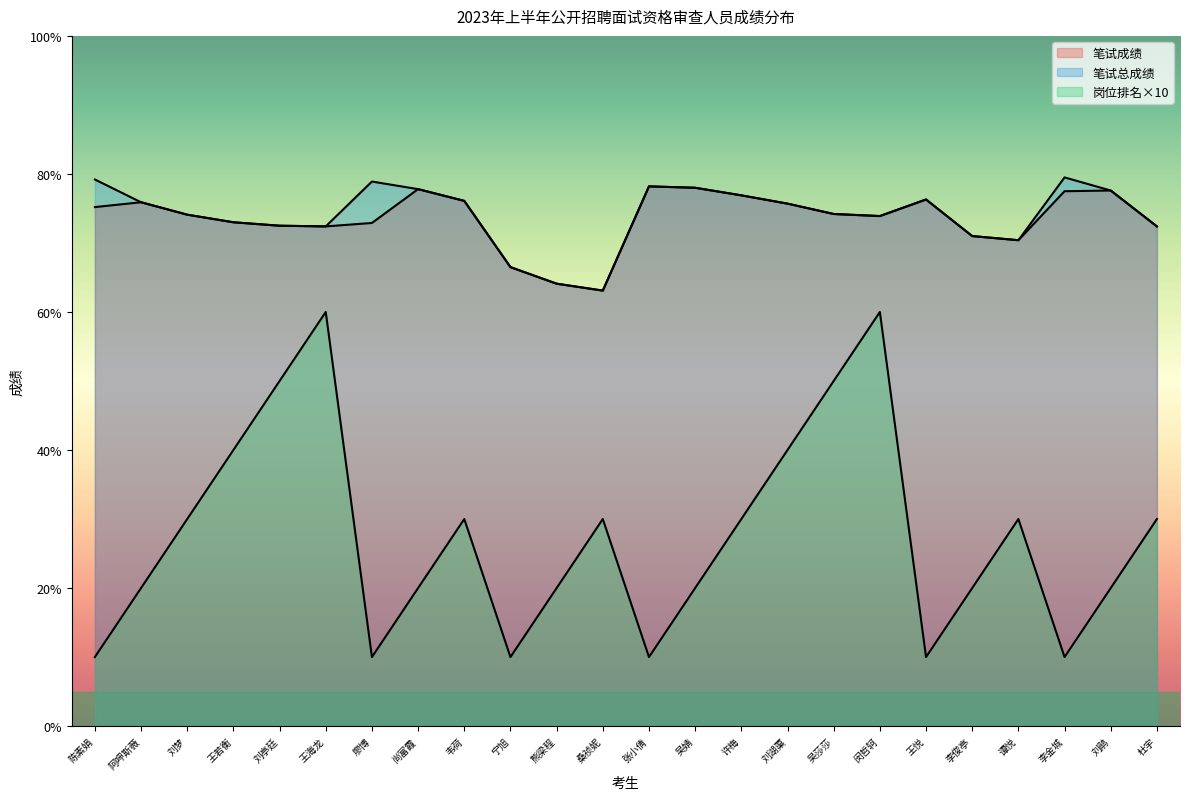

How many distinct data groups are displayed?

3